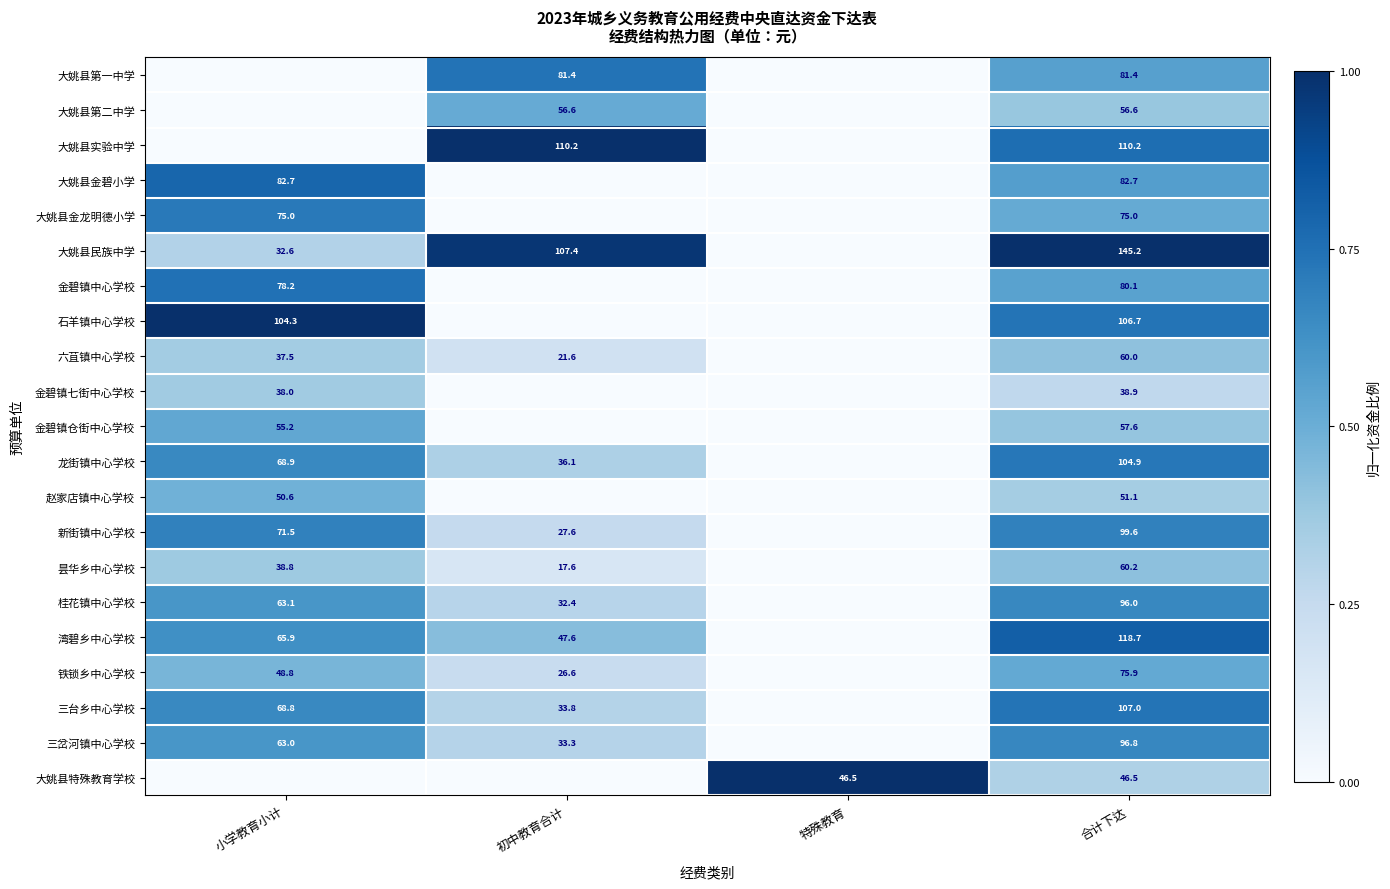

Is it true that 湾碧乡中心学校 equals 65.9 at 小学教育小计?

True